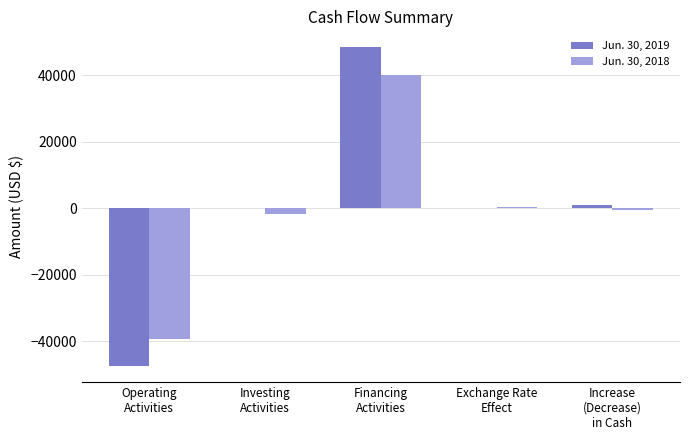

At which category is the sum across all series the highest?

Financing
Activities